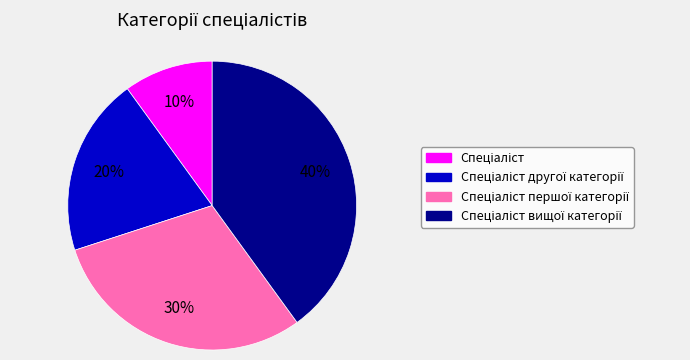

To the nearest percent, what is the average slice percentage?

25%